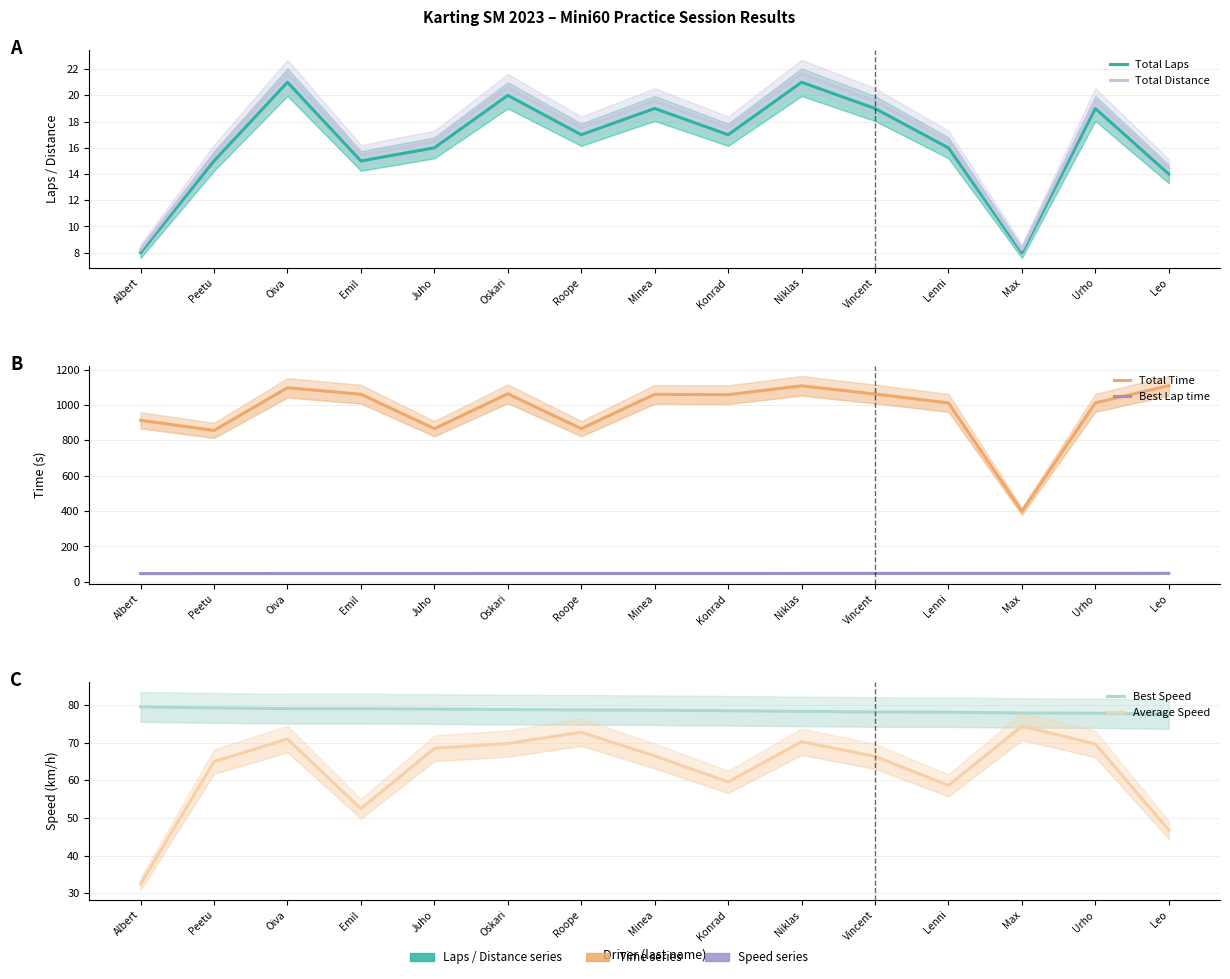

True or false: Average Speed and Total Time intersect in this chart.

False